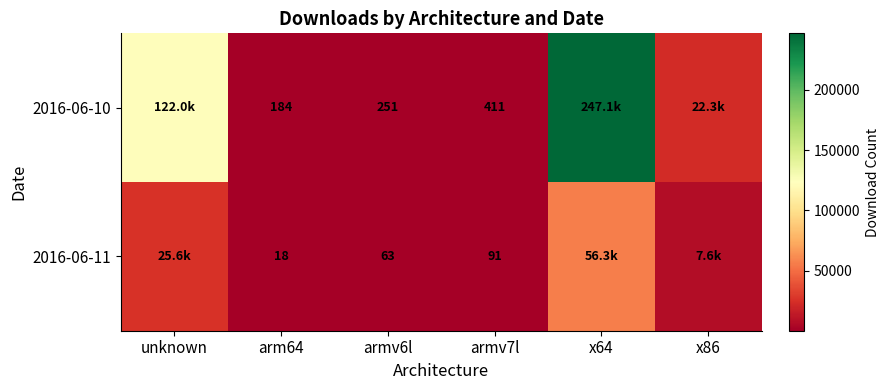

Is it true that 2016-06-11 equals 5 at arm64?

False